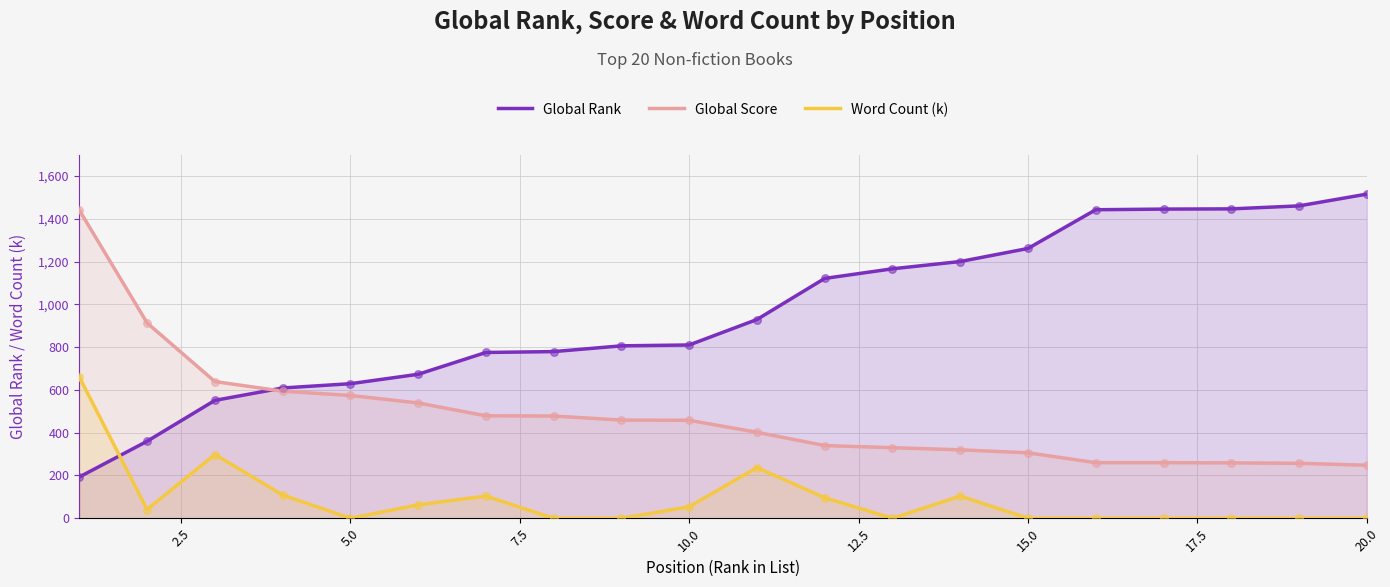

Which series has the largest total across all categories?

Global Rank